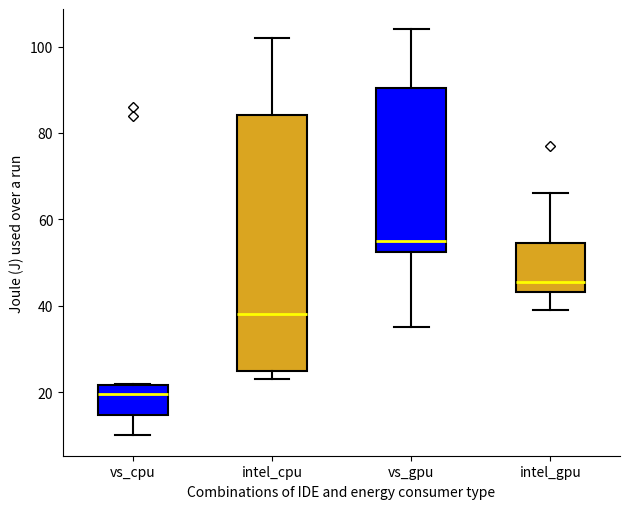

Where is the upper edge of the box for intel_cpu on the y-axis? The values are not printed on the chart, so give them approximately, as read against the axis.

84